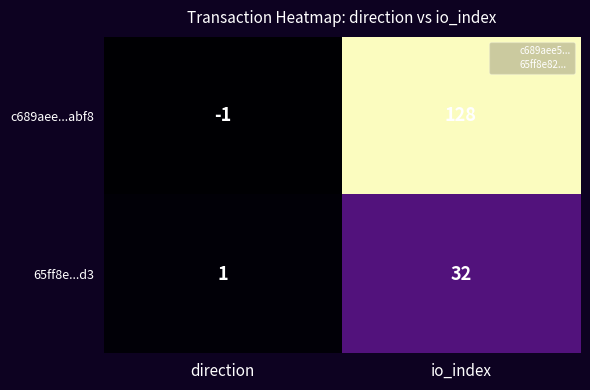

What is the greatest value displayed?

128